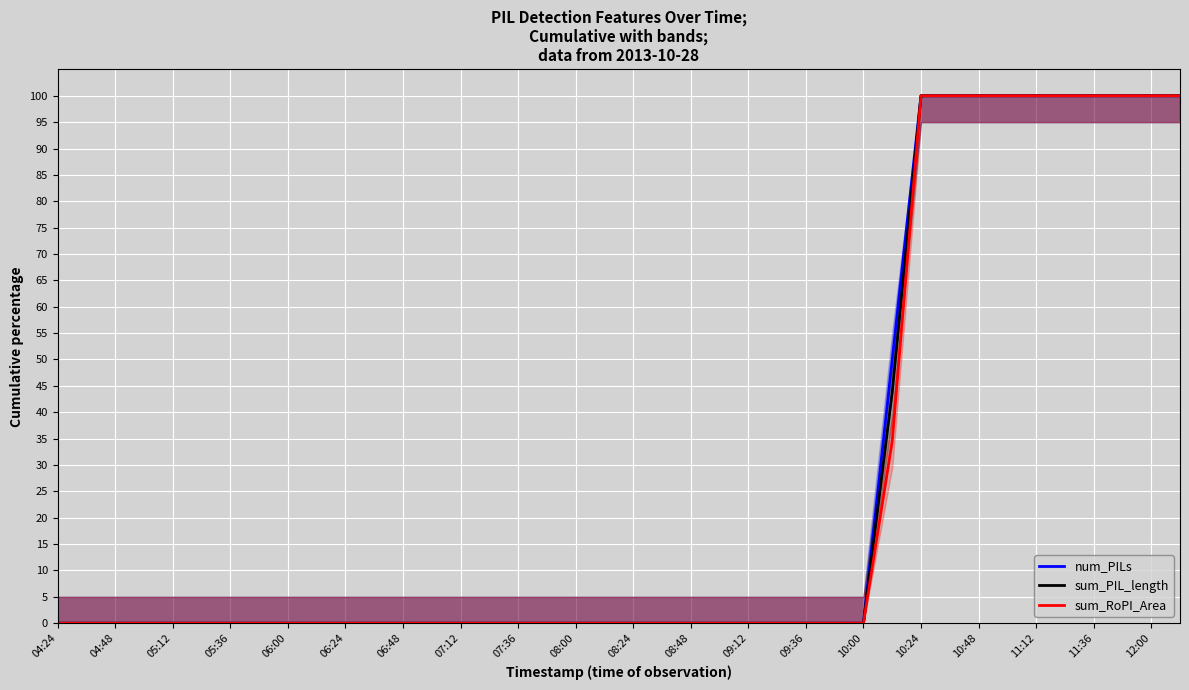

True or false: sum_RoPI_Area has a value of 0.0 at 06:00.

True